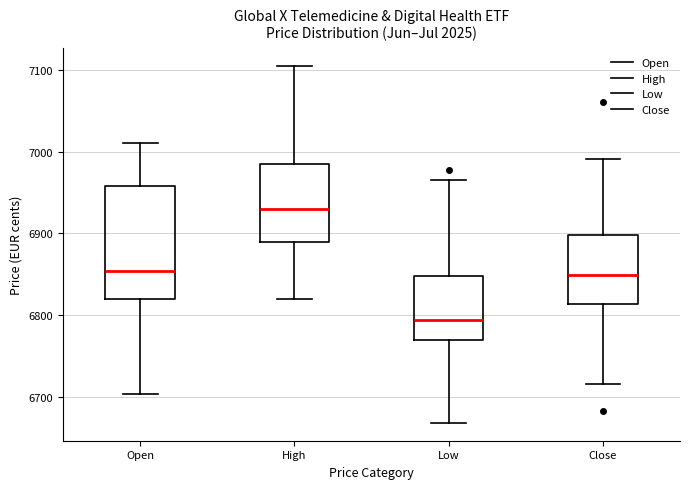

Where does the lower whisker of the box for Low end on the y-axis? The values are not printed on the chart, so give them approximately, as read against the axis.

6670